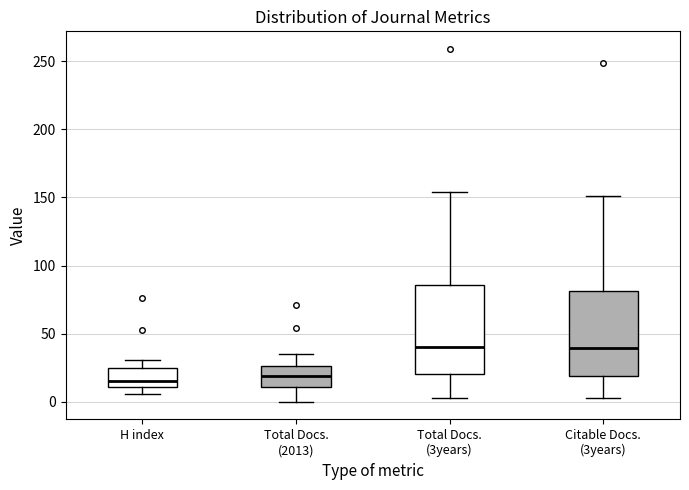

Reading left to right, read every box against the y-axis: the position of its median line, the range the box covers, and the ends of its whiskers. The values are not printed on the chart, so give them approximately, as read against the axis.

H index: median 15, box 10 to 25, whiskers 5 to 30
Total Docs. (2013): median 20, box 10 to 25, whiskers 0 to 35
Total Docs. (3years): median 40, box 20 to 85, whiskers 5 to 155
Citable Docs. (3years): median 40, box 20 to 80, whiskers 5 to 150